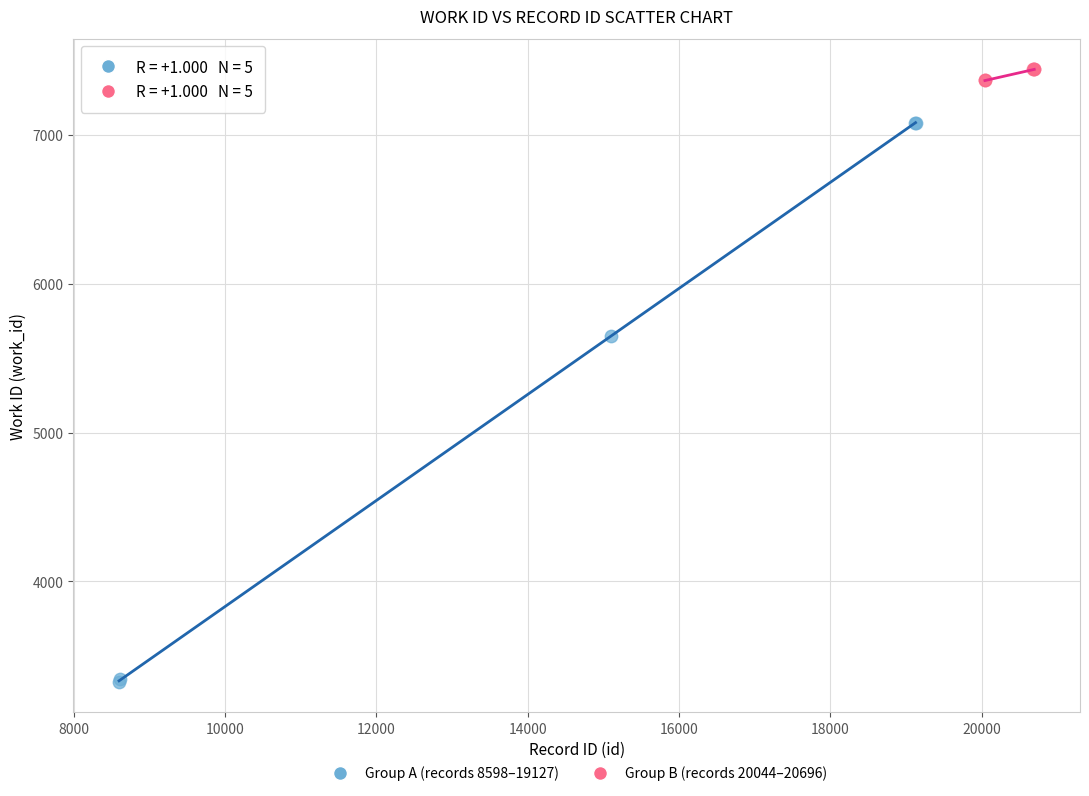

Which series contains the lowest Y value?

Group A (records 8598–19127)